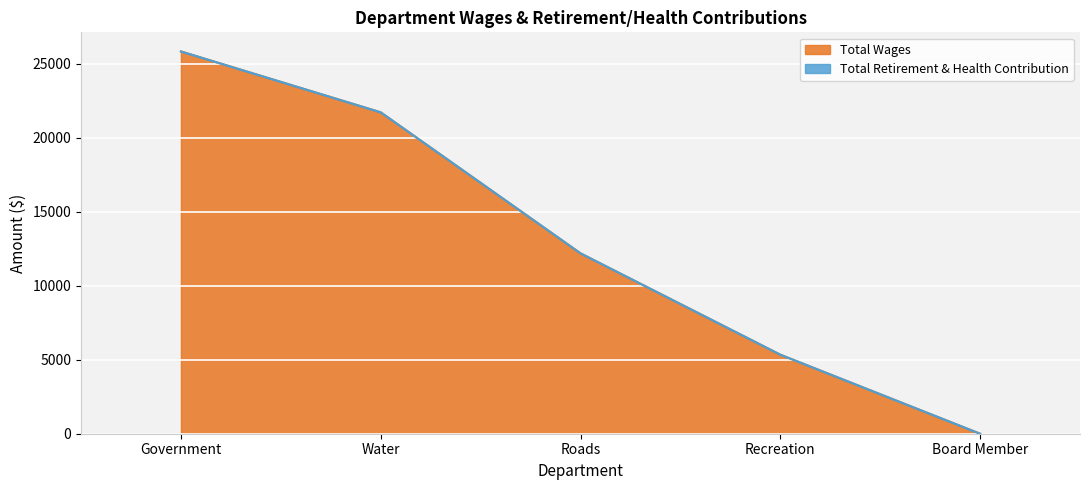

Rank the categories by value from lowest to highest.

Board Member, Recreation, Roads, Water, Government